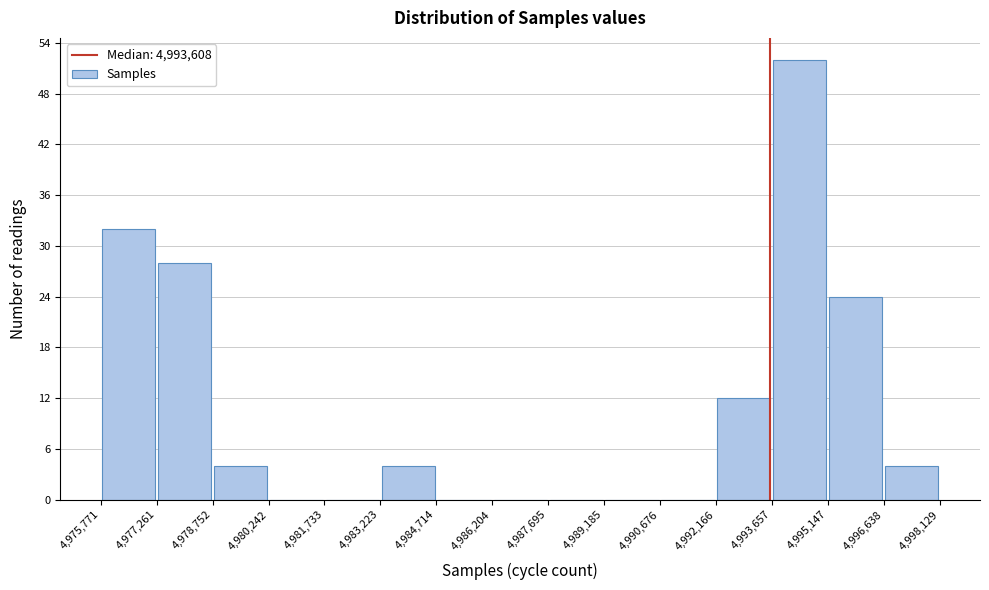

Which range on the x-axis has the tallest bar?

4,993,657 to 4,995,147